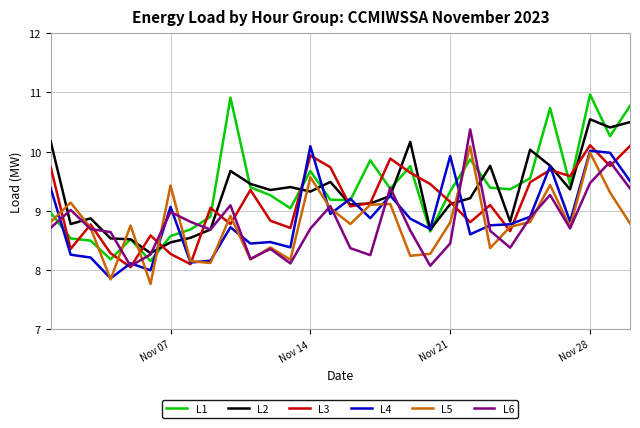

What is the difference between the second highest and minimum values in the L6 series?

1.8